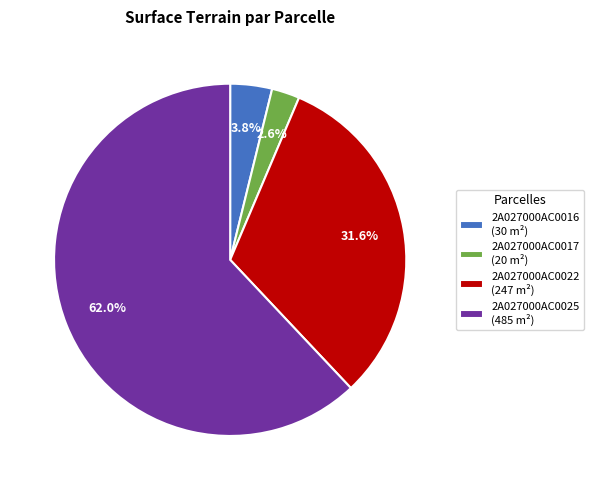

Approximately how many times larger is the value at 2A027000AC0017 (20 m²) compared to 2A027000AC0016 (30 m²)?

0.7